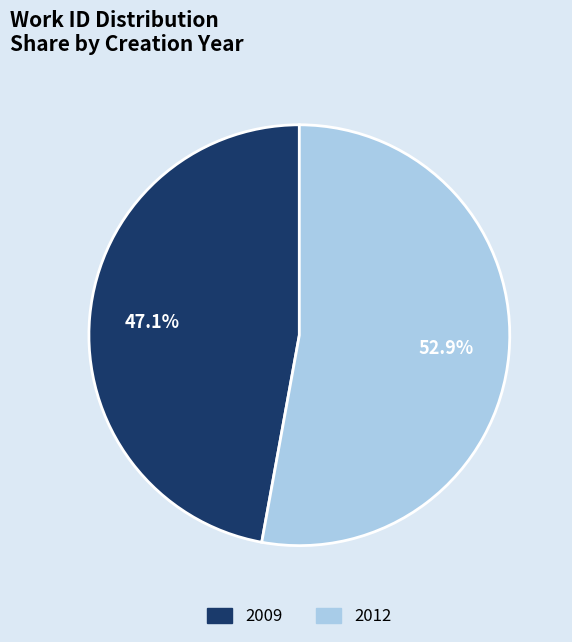

How much of the chart is everything except 2012?

47.1%